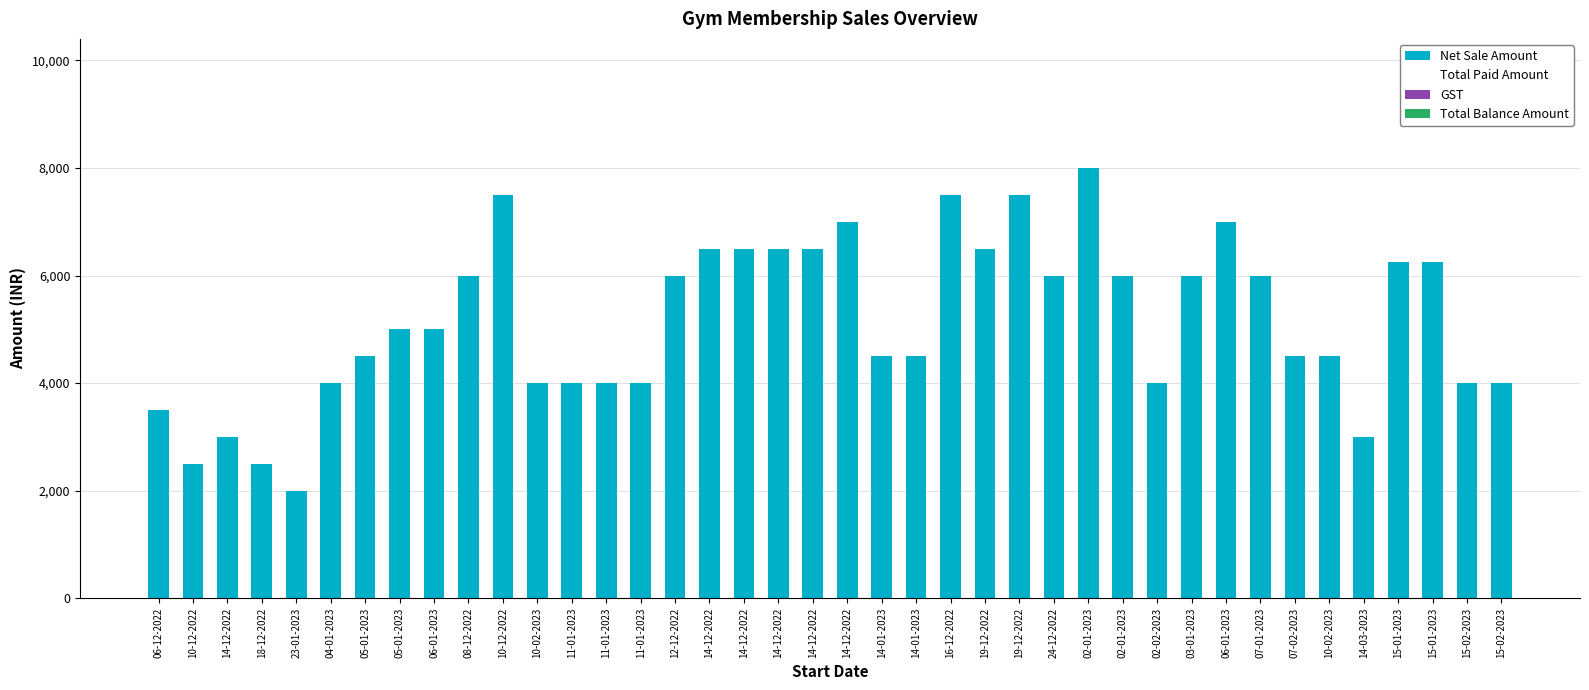

How many bars are there in total?

40